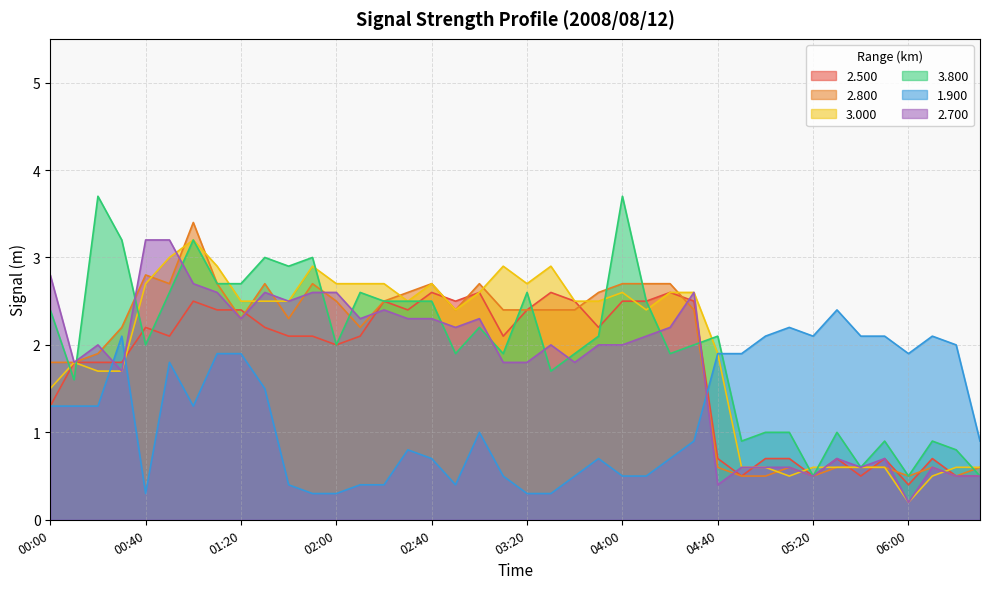

Reading left to right, extract all data points from this chart.

2.500: 00:00=1.3	00:10=1.8	00:20=1.8	00:30=1.8	00:40=2.2	00:50=2.1	01:00=2.5	01:10=2.4	01:20=2.4	01:30=2.2	01:40=2.1	01:50=2.1	02:00=2.0	02:10=2.1	02:20=2.5	02:30=2.4	02:40=2.6	02:50=2.5	03:00=2.6	03:10=2.1	03:20=2.4	03:30=2.6	03:40=2.5	03:50=2.2	04:00=2.5	04:10=2.5	04:20=2.6	04:30=2.5	04:40=0.7	04:50=0.5	05:00=0.7	05:10=0.7	05:20=0.5	05:30=0.7	05:40=0.5	05:50=0.7	06:00=0.4	06:10=0.7	06:20=0.5	06:30=0.5
2.800: 00:00=1.8	00:10=1.8	00:20=1.9	00:30=2.2	00:40=2.8	00:50=2.7	01:00=3.4	01:10=2.7	01:20=2.3	01:30=2.7	01:40=2.3	01:50=2.7	02:00=2.5	02:10=2.2	02:20=2.5	02:30=2.6	02:40=2.7	02:50=2.4	03:00=2.7	03:10=2.4	03:20=2.4	03:30=2.4	03:40=2.4	03:50=2.6	04:00=2.7	04:10=2.7	04:20=2.7	04:30=2.4	04:40=0.6	04:50=0.5	05:00=0.5	05:10=0.6	05:20=0.5	05:30=0.6	05:40=0.6	05:50=0.6	06:00=0.5	06:10=0.6	06:20=0.5	06:30=0.6
3.000: 00:00=1.5	00:10=1.8	00:20=1.7	00:30=1.7	00:40=2.7	00:50=3.0	01:00=3.2	01:10=2.9	01:20=2.5	01:30=2.5	01:40=2.5	01:50=2.9	02:00=2.7	02:10=2.7	02:20=2.7	02:30=2.5	02:40=2.7	02:50=2.4	03:00=2.6	03:10=2.9	03:20=2.7	03:30=2.9	03:40=2.5	03:50=2.5	04:00=2.6	04:10=2.4	04:20=2.6	04:30=2.6	04:40=1.9	04:50=0.6	05:00=0.6	05:10=0.5	05:20=0.6	05:30=0.6	05:40=0.6	05:50=0.6	06:00=0.2	06:10=0.5	06:20=0.6	06:30=0.6
3.800: 00:00=2.4	00:10=1.6	00:20=3.7	00:30=3.2	00:40=2.0	00:50=2.6	01:00=3.2	01:10=2.7	01:20=2.7	01:30=3.0	01:40=2.9	01:50=3.0	02:00=2.0	02:10=2.6	02:20=2.5	02:30=2.5	02:40=2.5	02:50=1.9	03:00=2.2	03:10=1.9	03:20=2.6	03:30=1.7	03:40=1.9	03:50=2.1	04:00=3.7	04:10=2.5	04:20=1.9	04:30=2.0	04:40=2.1	04:50=0.9	05:00=1.0	05:10=1.0	05:20=0.5	05:30=1.0	05:40=0.6	05:50=0.9	06:00=0.5	06:10=0.9	06:20=0.8	06:30=0.5
1.900: 00:00=1.3	00:10=1.3	00:20=1.3	00:30=2.1	00:40=0.3	00:50=1.8	01:00=1.3	01:10=1.9	01:20=1.9	01:30=1.5	01:40=0.4	01:50=0.3	02:00=0.3	02:10=0.4	02:20=0.4	02:30=0.8	02:40=0.7	02:50=0.4	03:00=1.0	03:10=0.5	03:20=0.3	03:30=0.3	03:40=0.5	03:50=0.7	04:00=0.5	04:10=0.5	04:20=0.7	04:30=0.9	04:40=1.9	04:50=1.9	05:00=2.1	05:10=2.2	05:20=2.1	05:30=2.4	05:40=2.1	05:50=2.1	06:00=1.9	06:10=2.1	06:20=2.0	06:30=0.9
2.700: 00:00=2.8	00:10=1.8	00:20=2.0	00:30=1.7	00:40=3.2	00:50=3.2	01:00=2.7	01:10=2.6	01:20=2.3	01:30=2.6	01:40=2.5	01:50=2.6	02:00=2.6	02:10=2.3	02:20=2.4	02:30=2.3	02:40=2.3	02:50=2.2	03:00=2.3	03:10=1.8	03:20=1.8	03:30=2.0	03:40=1.8	03:50=2.0	04:00=2.0	04:10=2.1	04:20=2.2	04:30=2.6	04:40=0.4	04:50=0.6	05:00=0.6	05:10=0.6	05:20=0.5	05:30=0.7	05:40=0.6	05:50=0.7	06:00=0.2	06:10=0.6	06:20=0.5	06:30=0.5